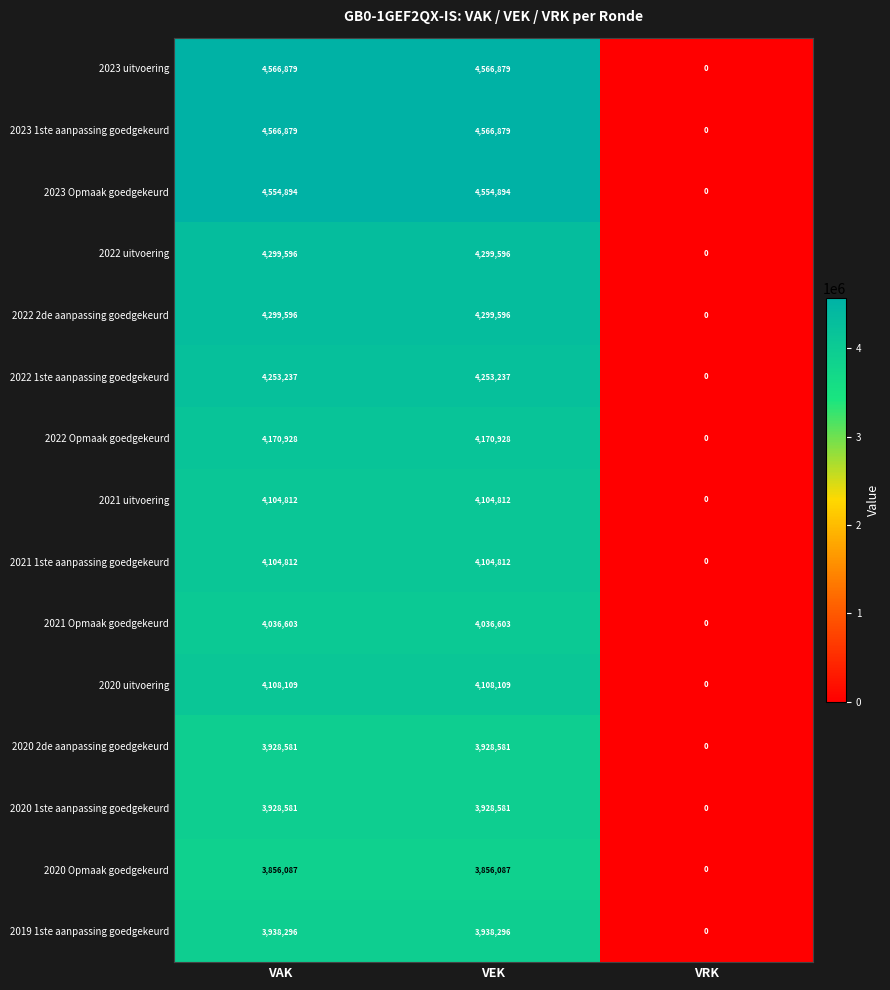

Is the value of 2020 Opmaak goedgekeurd at VEK greater than the value of 2020 1ste aanpassing goedgekeurd at VEK?

No